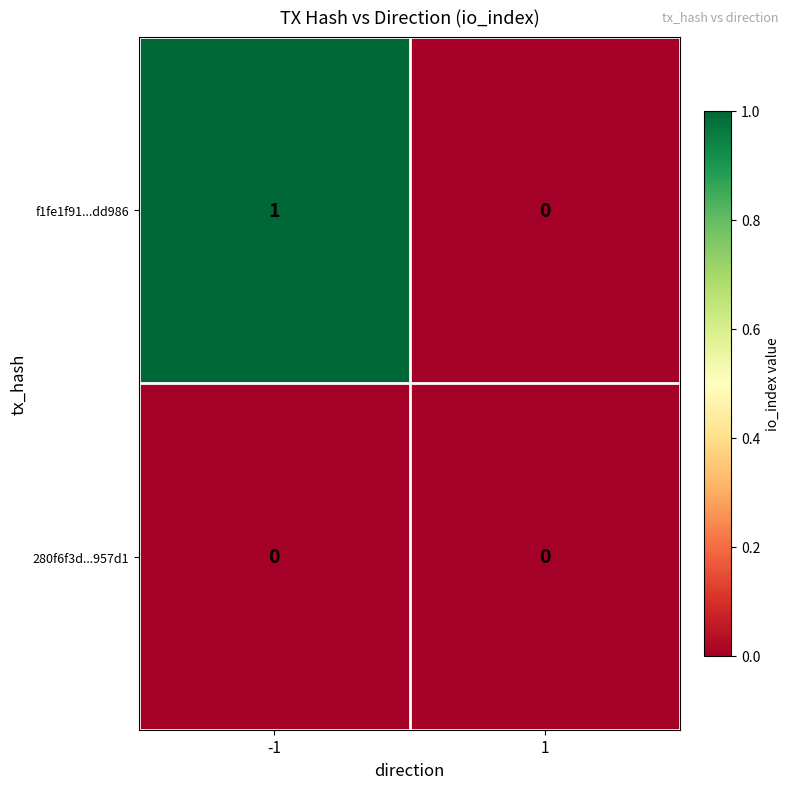

Which series has the largest total across all categories?

f1fe1f91...dd986